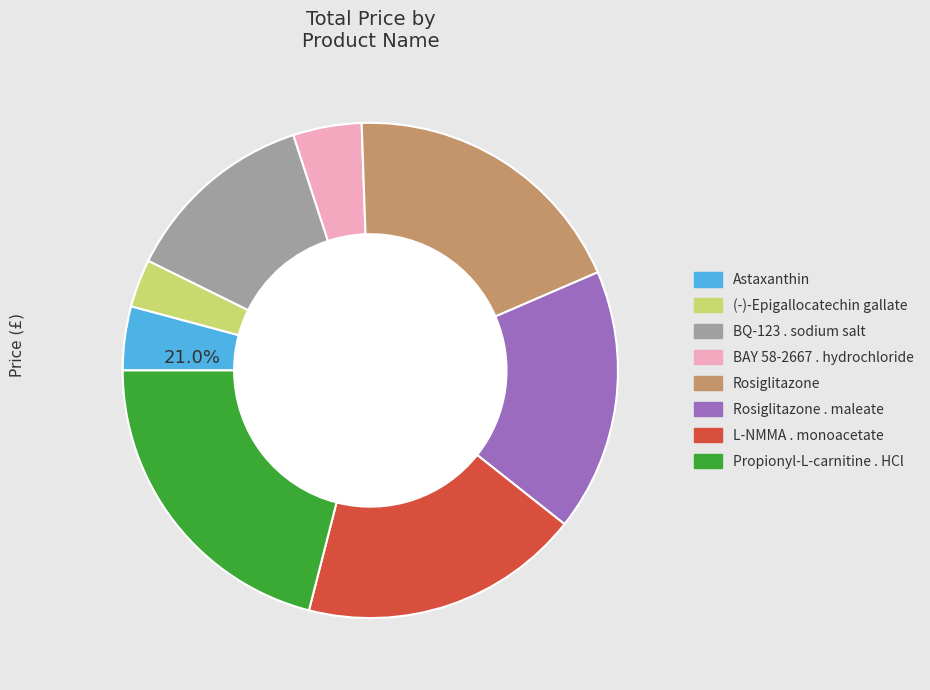

To the nearest percent, what percentage of the pie is L-NMMA . monoacetate?

18%